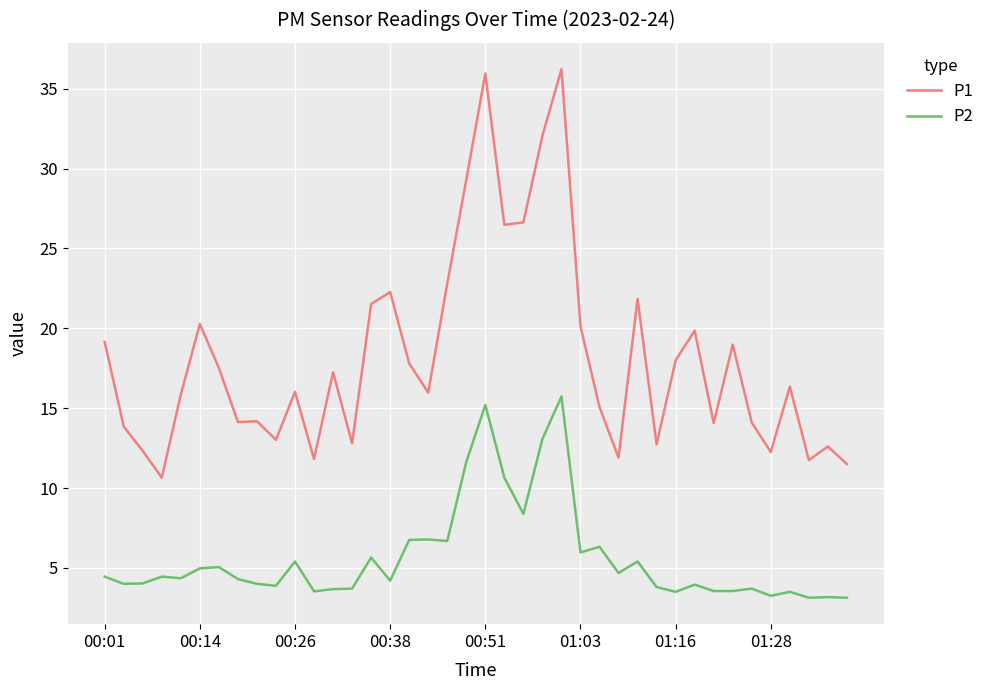

Does the chart display data point markers on the line(s)?

No